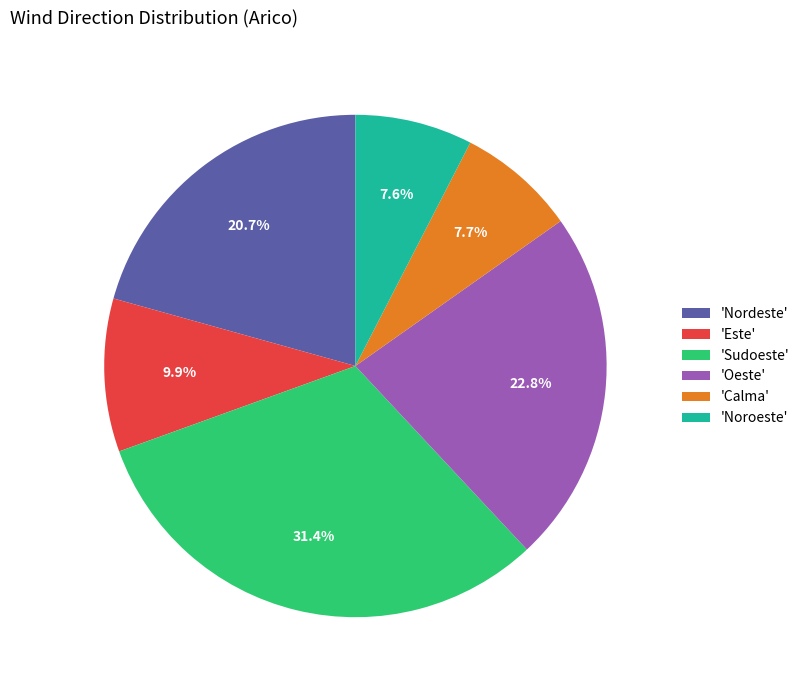

Is there a majority slice in this chart?

No